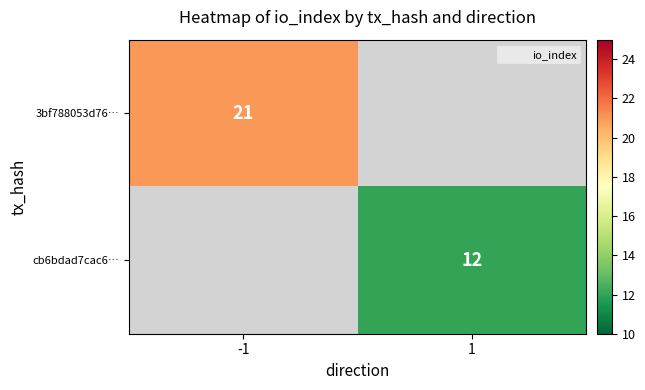

Is it true that cb6bdad7cac6… equals 3.5 at 1?

False